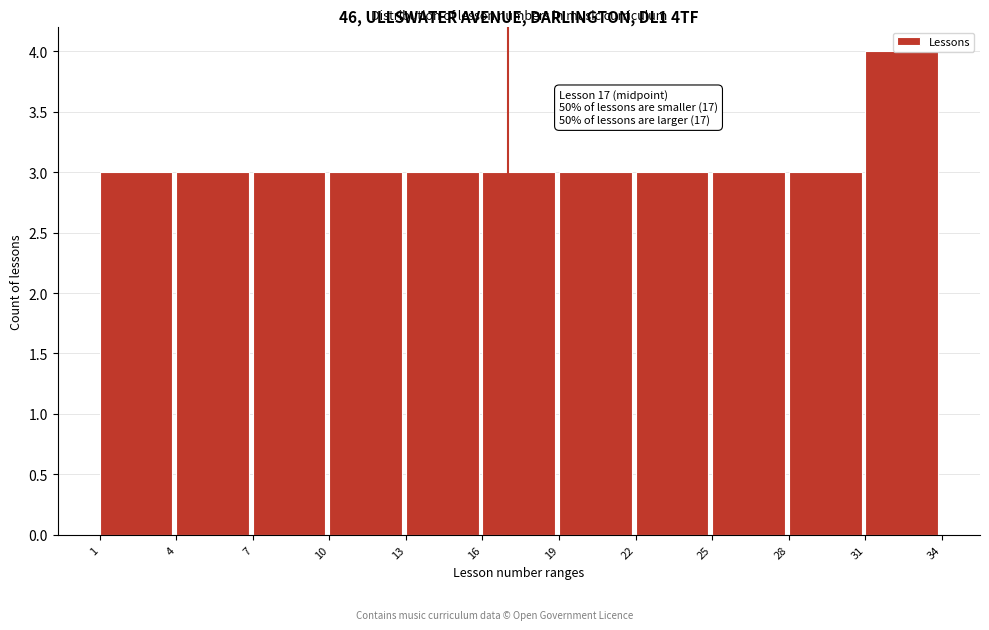

Over which range of the x-axis is the bar tallest?

31 to 34